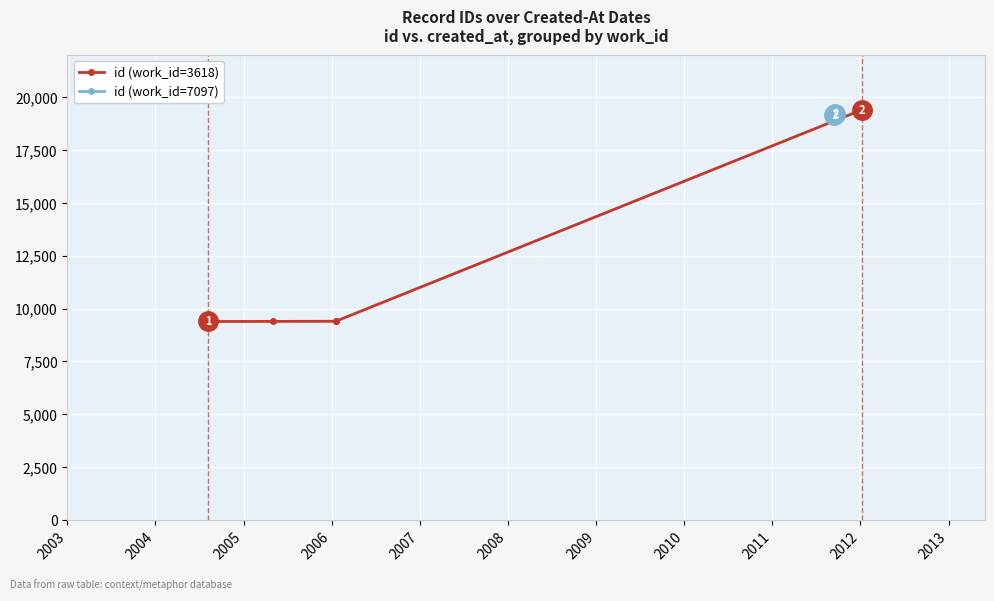

True or false: id (work_id=3618) has more than 1 interior local peaks.

False